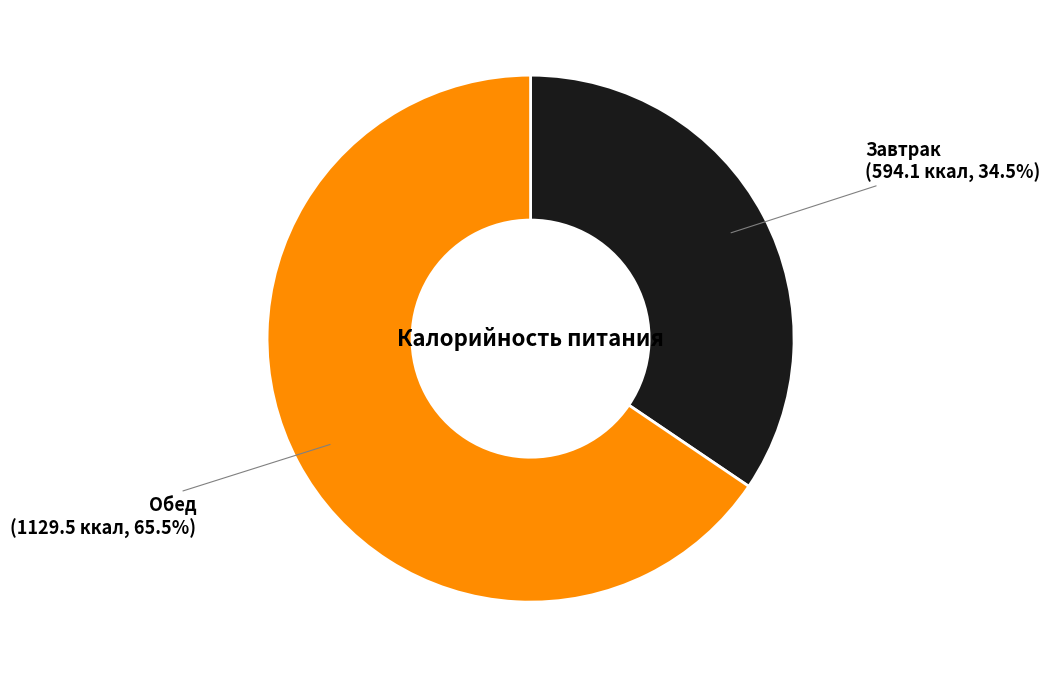

Is there any slice that represents more than half of the pie?

Yes